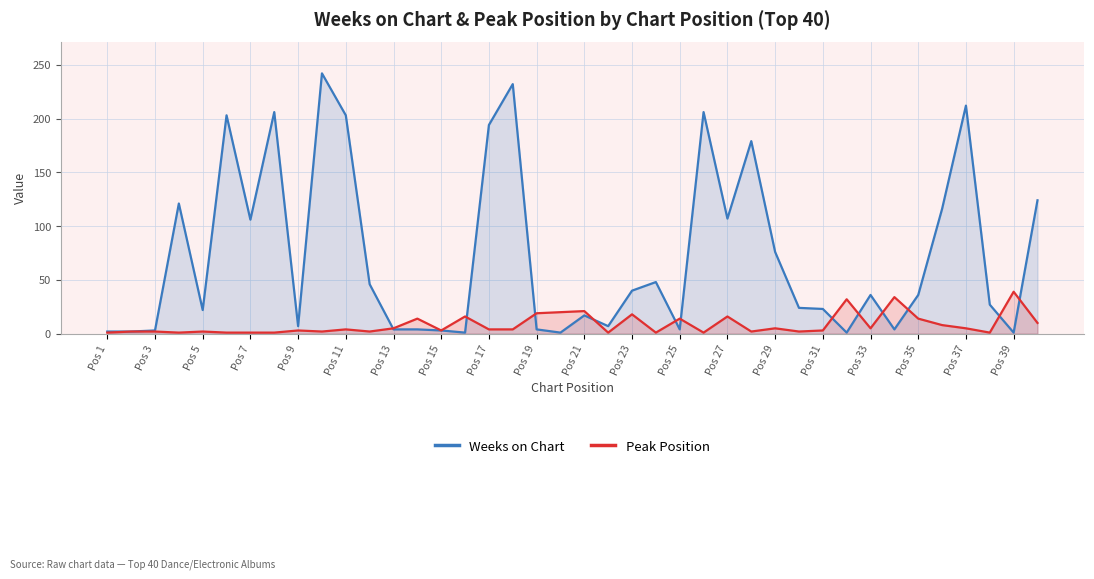

Is it true that Weeks on Chart equals 279 at Pos 17?

False